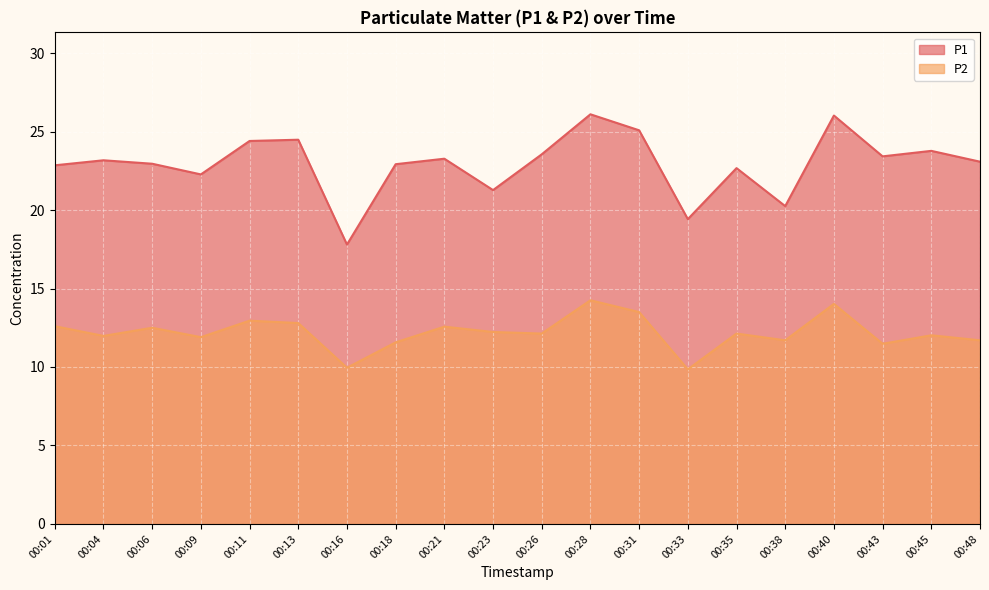

What is the difference between the P2 values at 00:40 and 00:48?

2.3